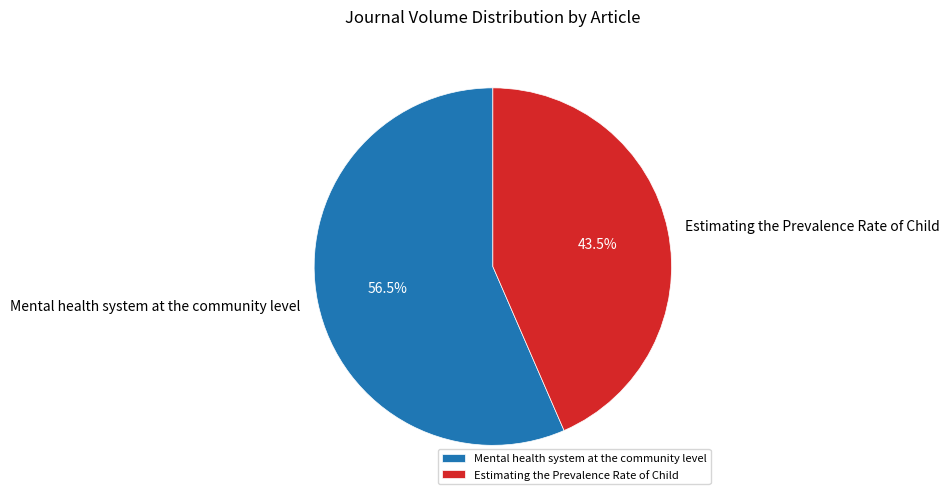

Which slice is the largest?

Mental health system at the community level